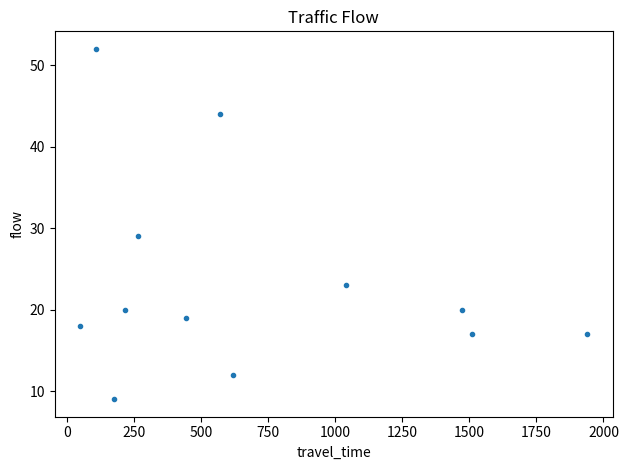

What is the average Y value?

23